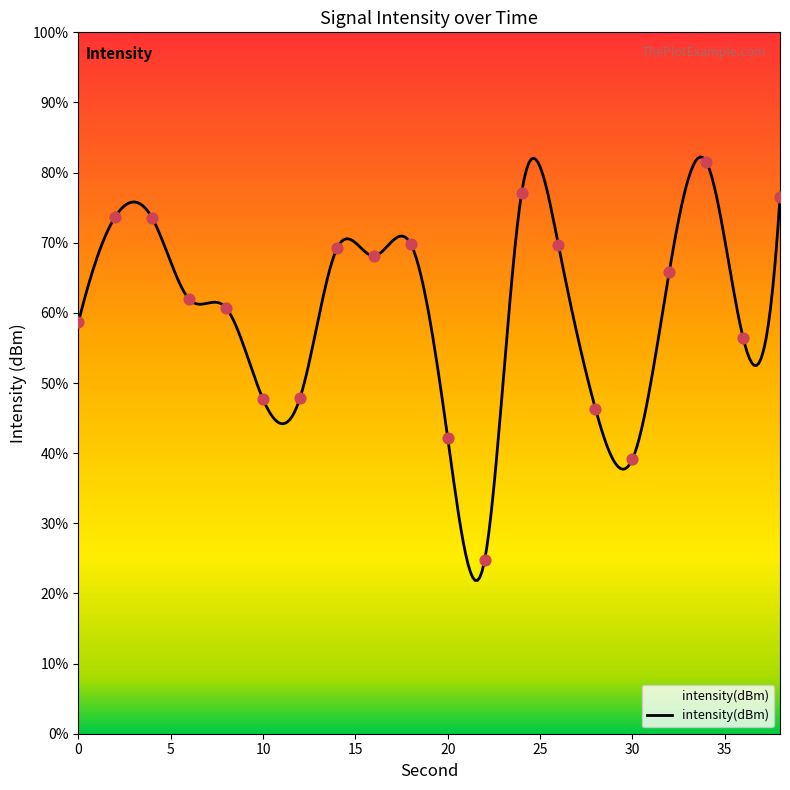

What is the change in value from 2 to 24?

+3.3